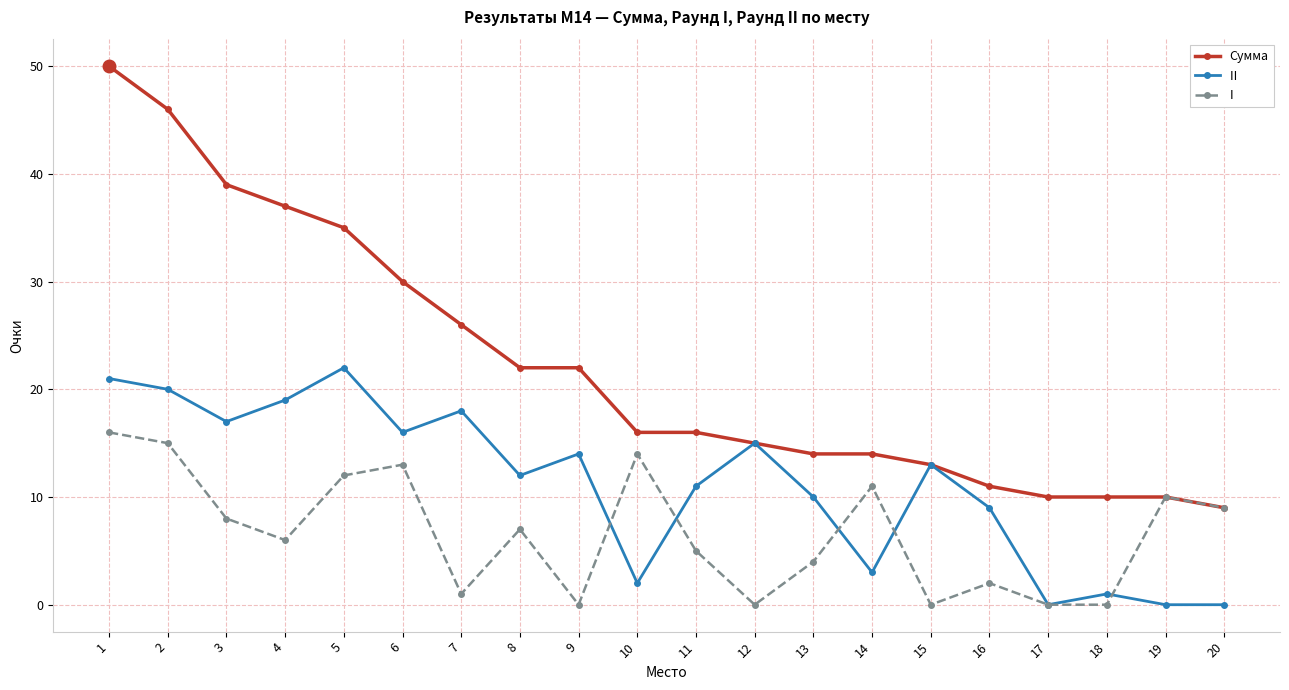

What is the maximum value shown in the chart?

50